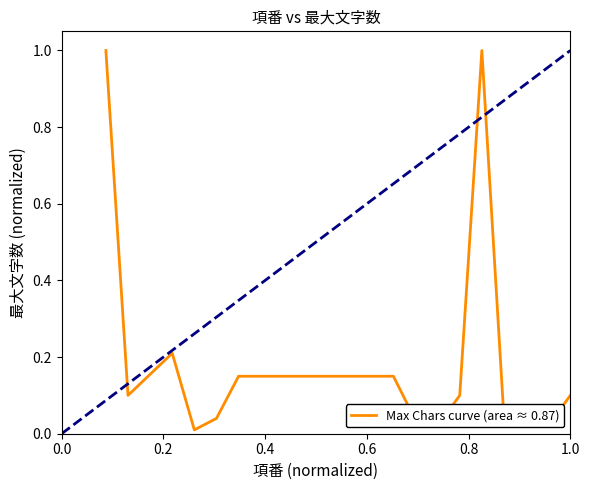

What is the difference between the maximum and minimum values?

1.0